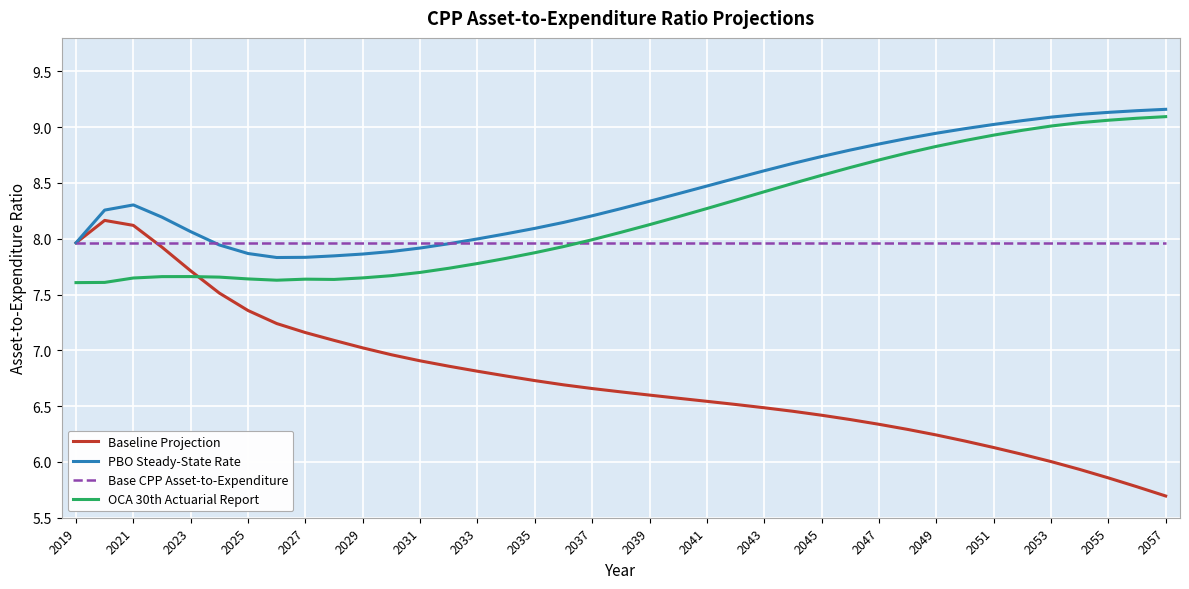

What is the difference between the second highest and minimum values in the Baseline Projection series?

2.4